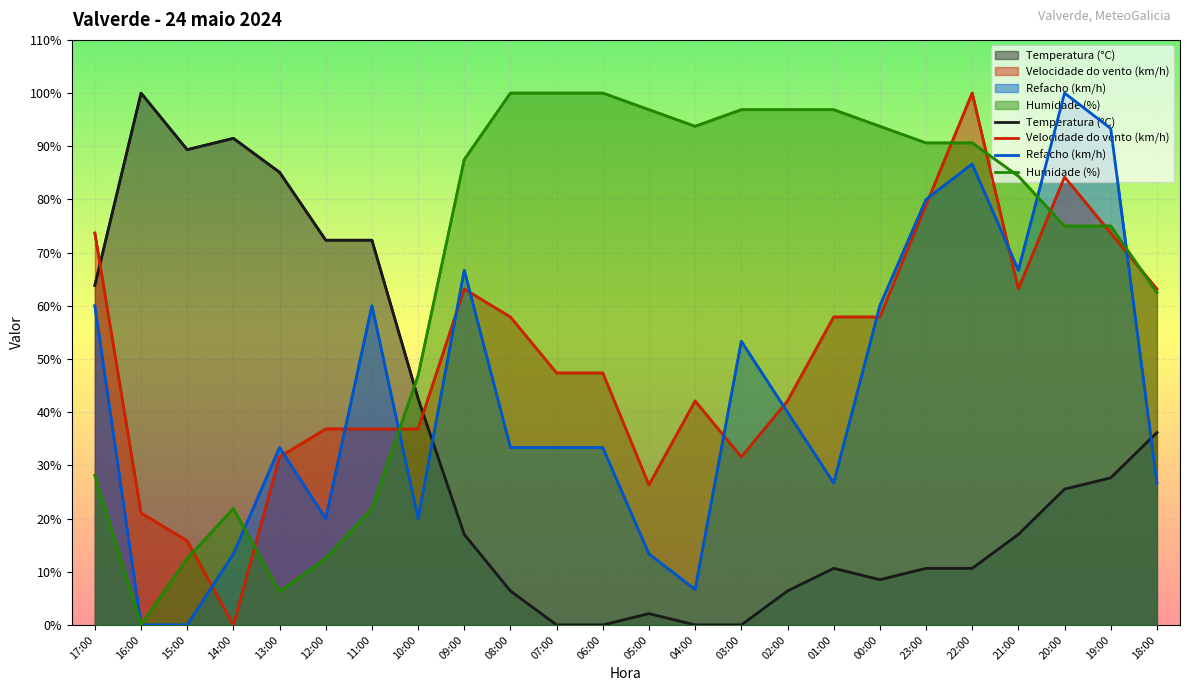

True or false: Humidade (%) and Refacho (km/h) intersect in this chart.

True